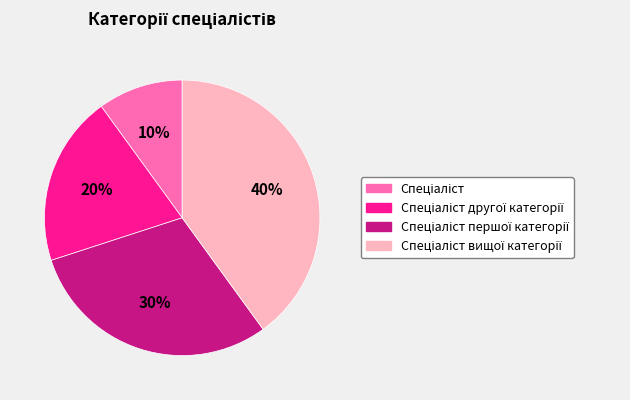

Is there a majority slice in this chart?

No